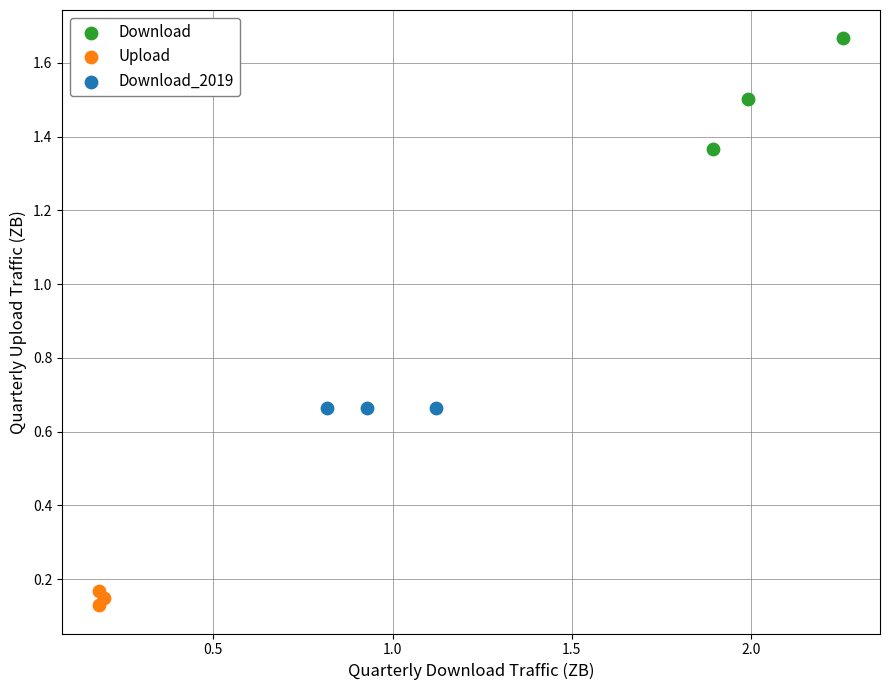

Which series contains the lowest Y value?

Upload